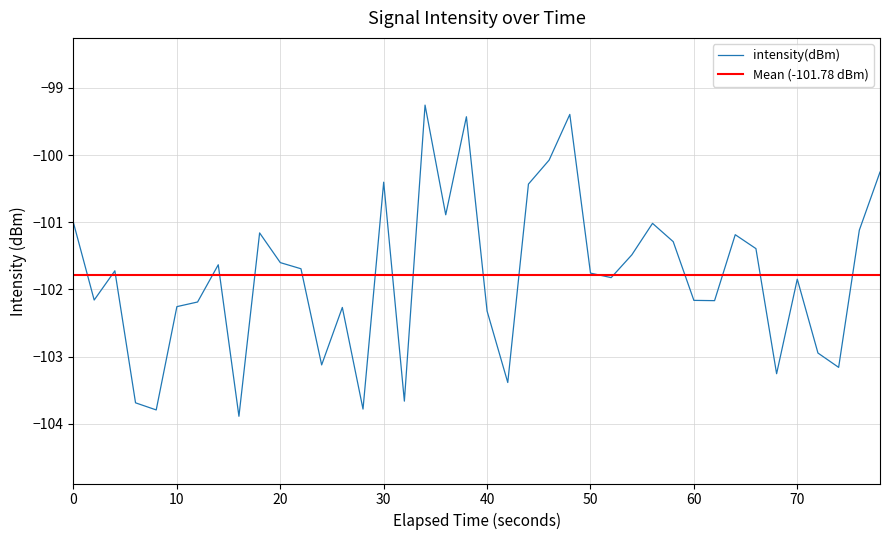

What is the highest value of the intensity(dBm) series?

-99.3